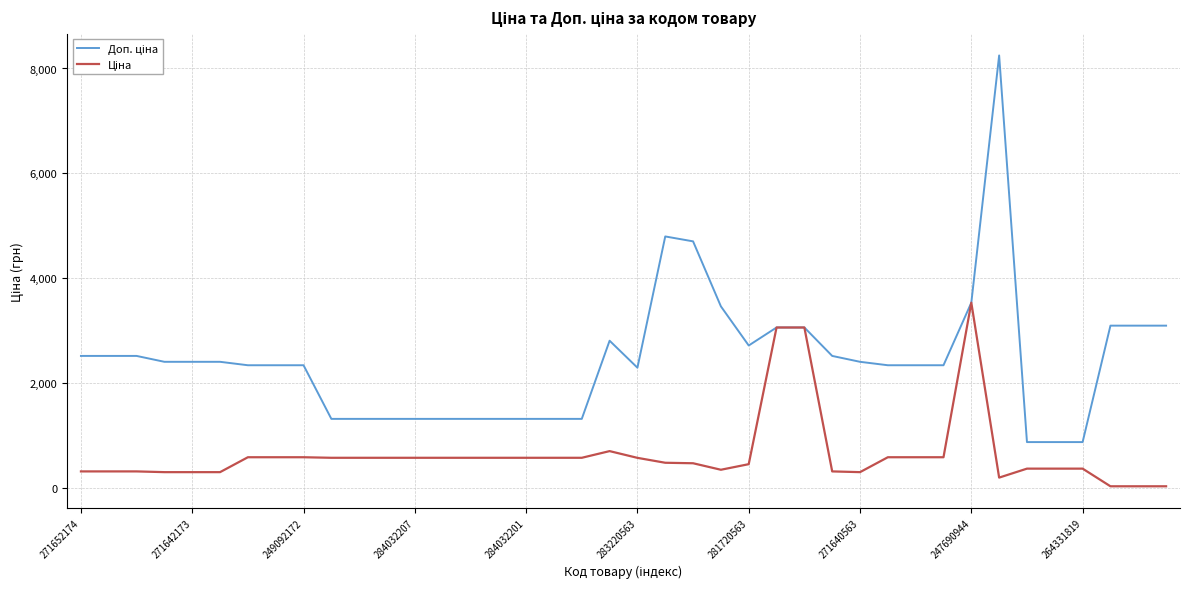

What is the value of the Доп. ціна point at the 40th from the left?

3095.0